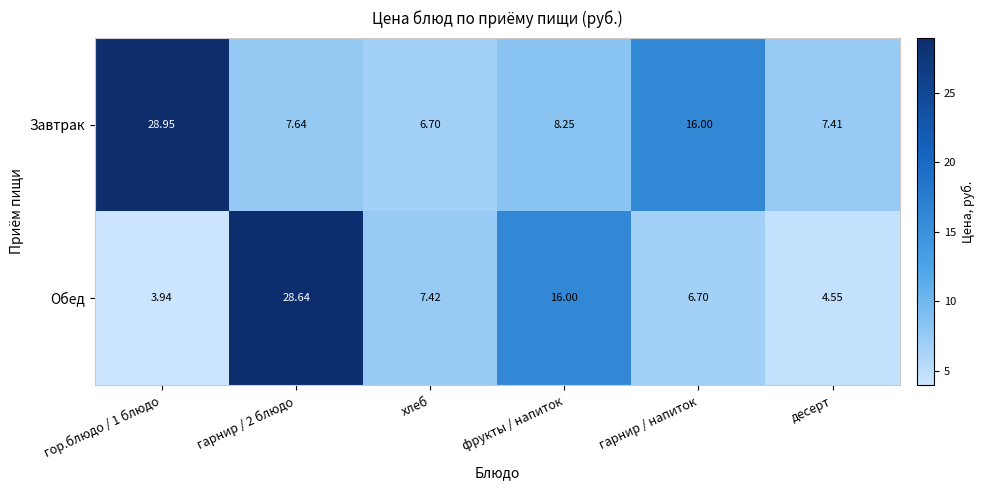

At how many categories does at least one series exceed 10?

4